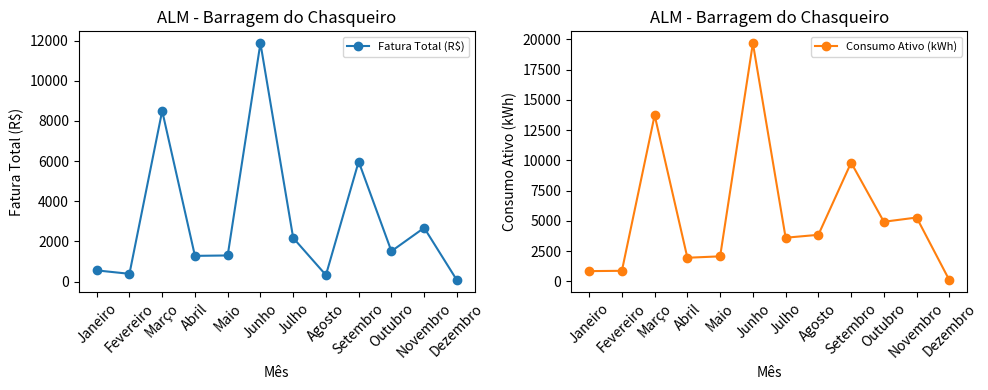

Reading left to right, what are all the values shown in this chart?

Fatura Total (R$): 557.7	387.3	8499.2	1281.0	1300.7	11870.6	2175.2	324.8	5977.5	1513.0	2677.0	70.0
Consumo Ativo (kWh): 849.0	874.0	13726.0	1953.0	2069.0	19676.0	3607.0	3847.0	9810.0	4925.0	5275.0	100.0